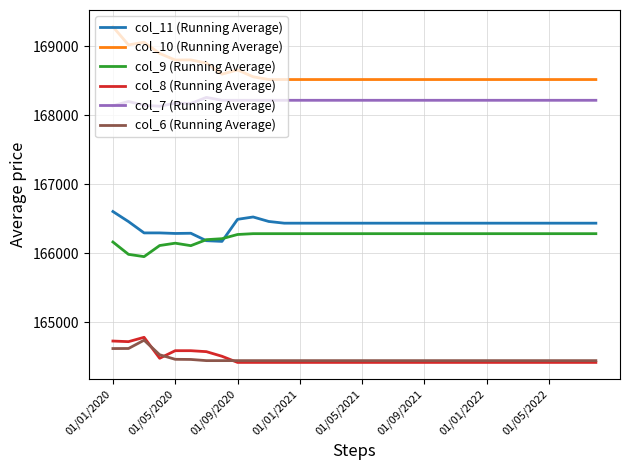

What are all the series names shown in the legend?

col_11 (Running Average), col_10 (Running Average), col_9 (Running Average), col_8 (Running Average), col_7 (Running Average), col_6 (Running Average)